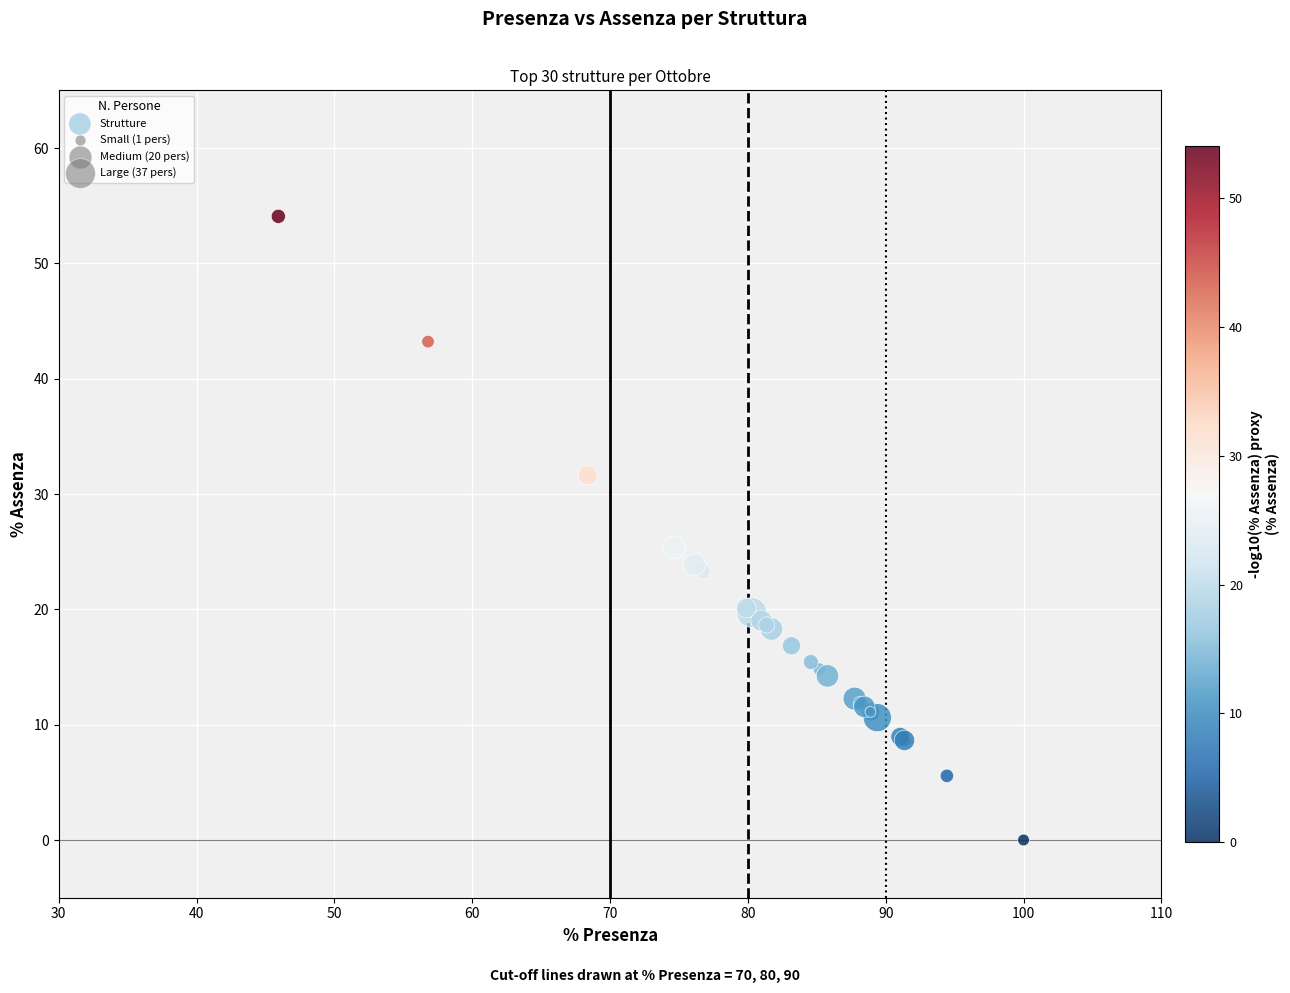

What Y value in the scatter plot is closest to 27?

25.4